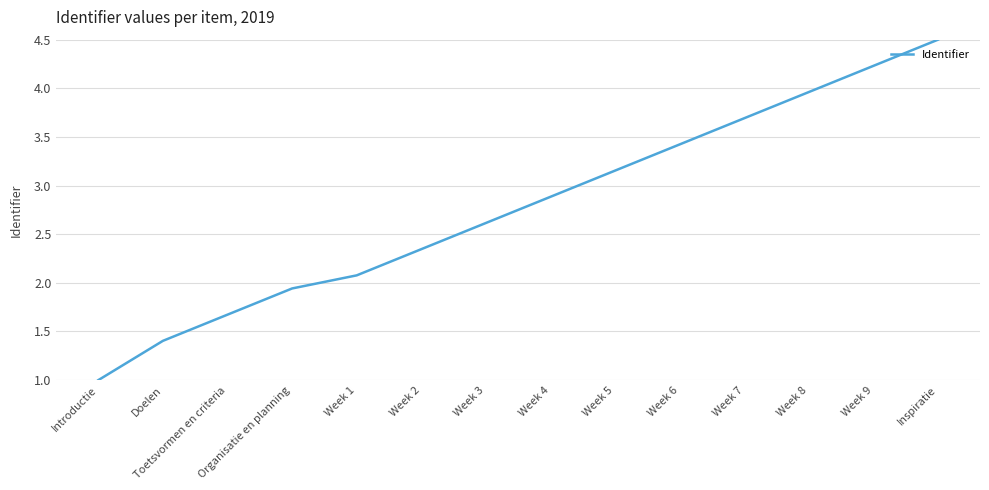

What is the difference between the values at Inspiratie and Doelen?

3.1